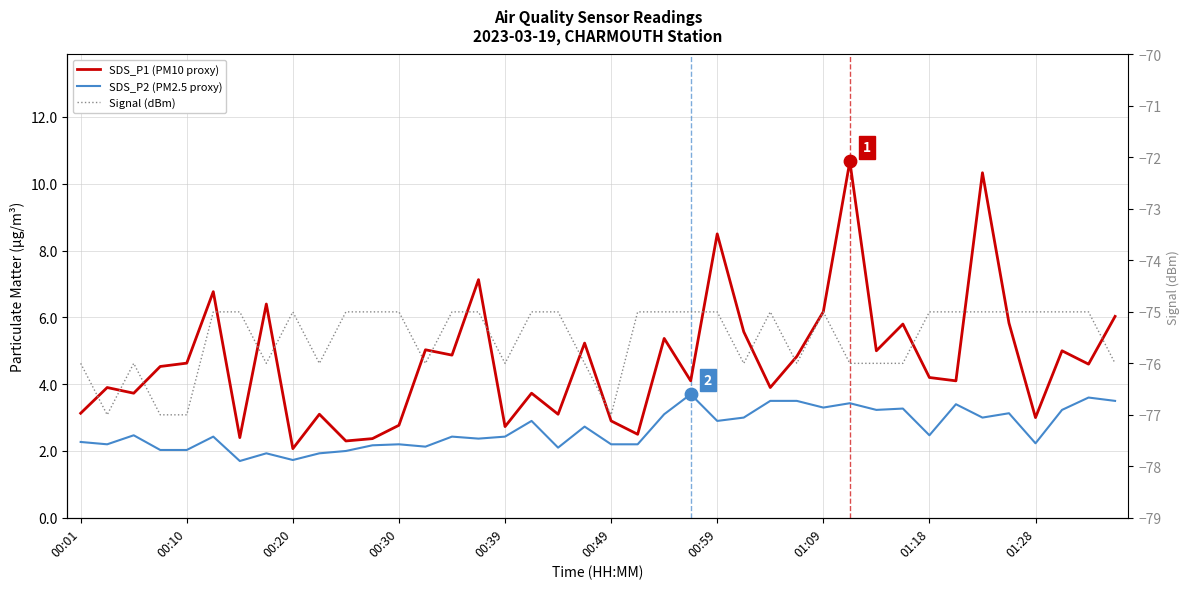

Which series has the widest spread of Y values?

SDS_P1 (PM10 proxy)